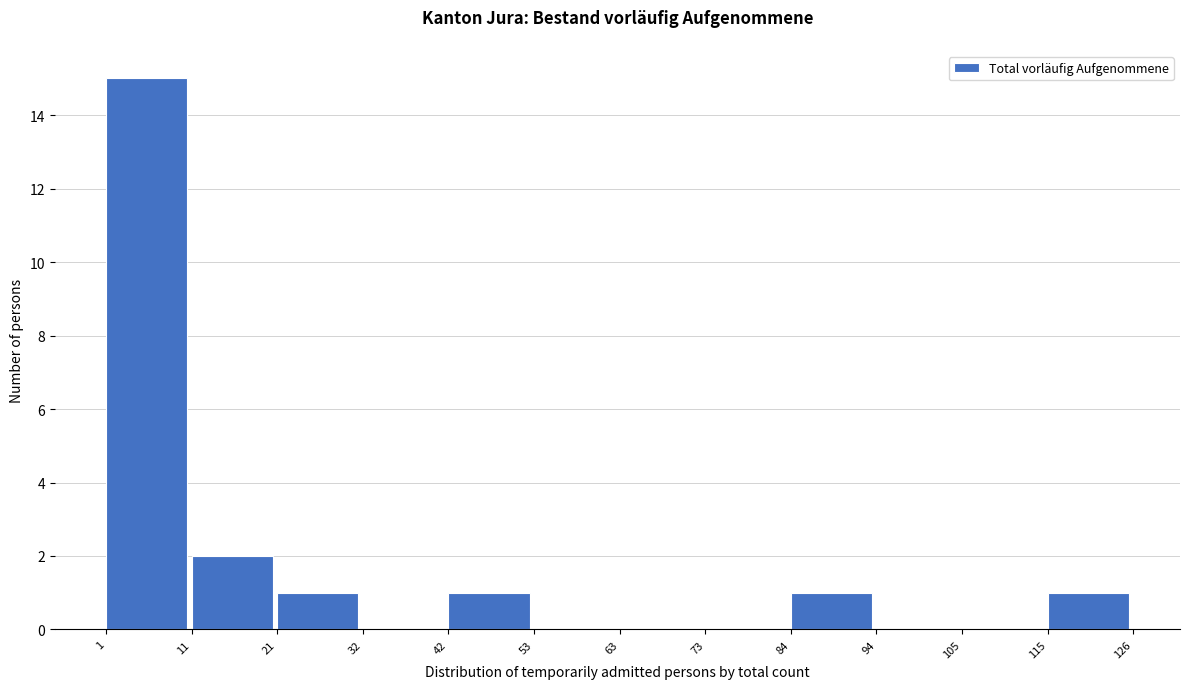

Reading left to right, transcribe this chart: for each bar, give the range it covers on the x-axis and its height. The values are not printed on the chart, so give them approximately, as read against the axis.

1 to 11: 15
11 to 21: 2
21 to 32: 1
32 to 42: 0
42 to 53: 1
53 to 63: 0
63 to 73: 0
73 to 84: 0
84 to 94: 1
94 to 105: 0
105 to 115: 0
115 to 126: 1